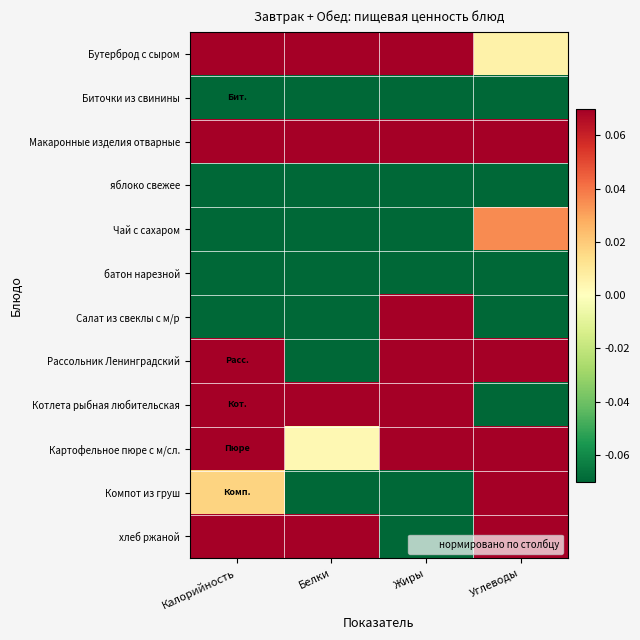

Rank the series at Углеводы from highest to lowest value.

Макаронные изделия отварные, Рассольник Ленинградский, Картофельное пюре с м/сл., Компот из груш, хлеб ржаной, Чай с сахаром, Бутерброд с сыром, Биточки из свинины, яблоко свежее, батон нарезной, Салат из свеклы с м/р, Котлета рыбная любительская